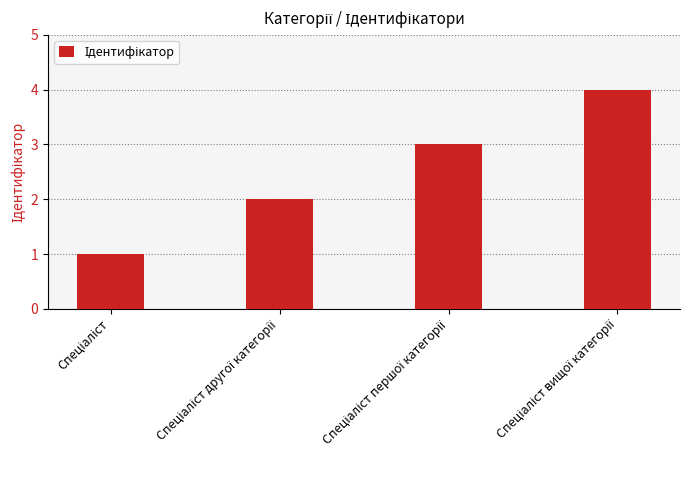

What is the sum of all values?

10